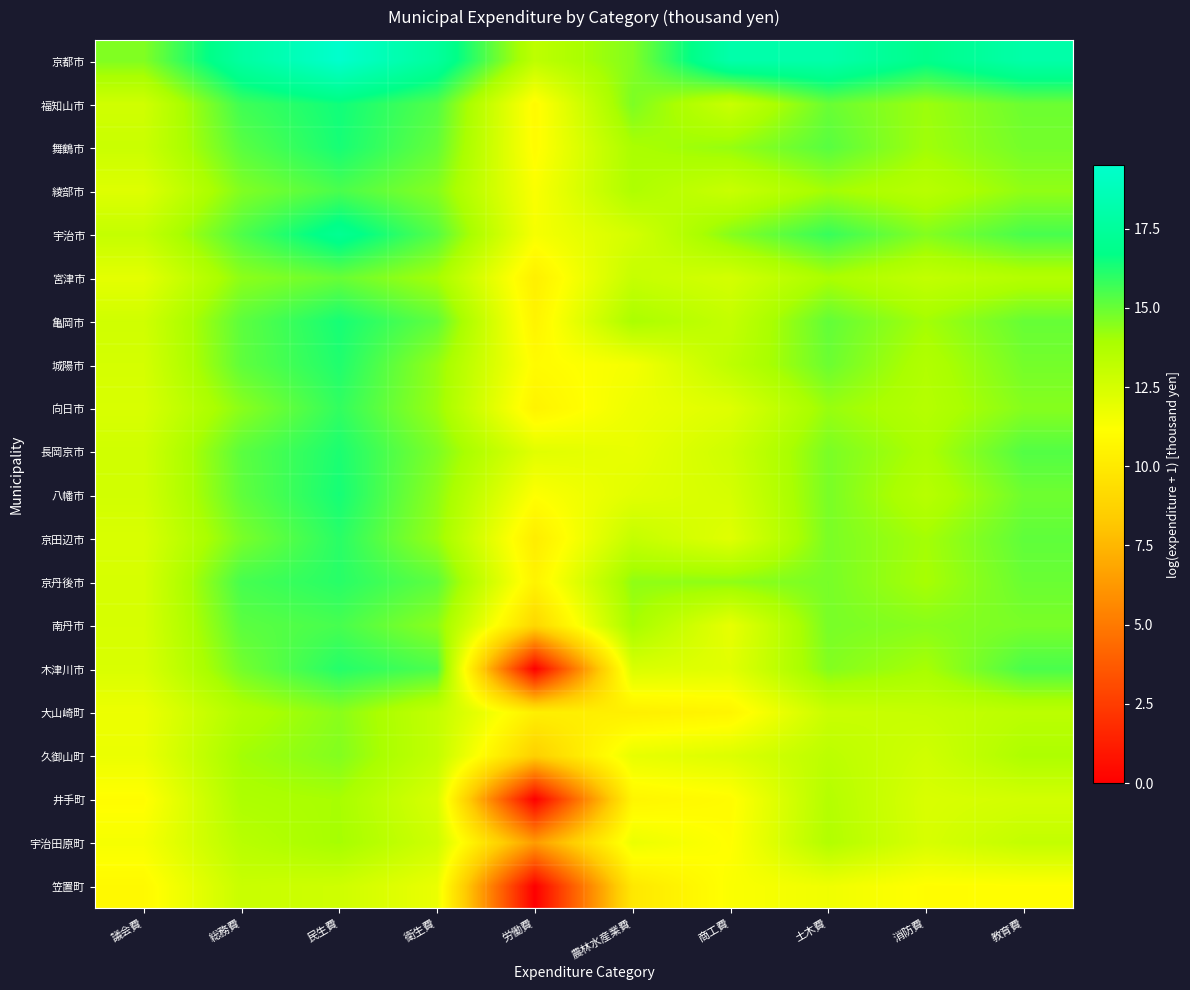

What is the total value across all series at 商工費?

255.7